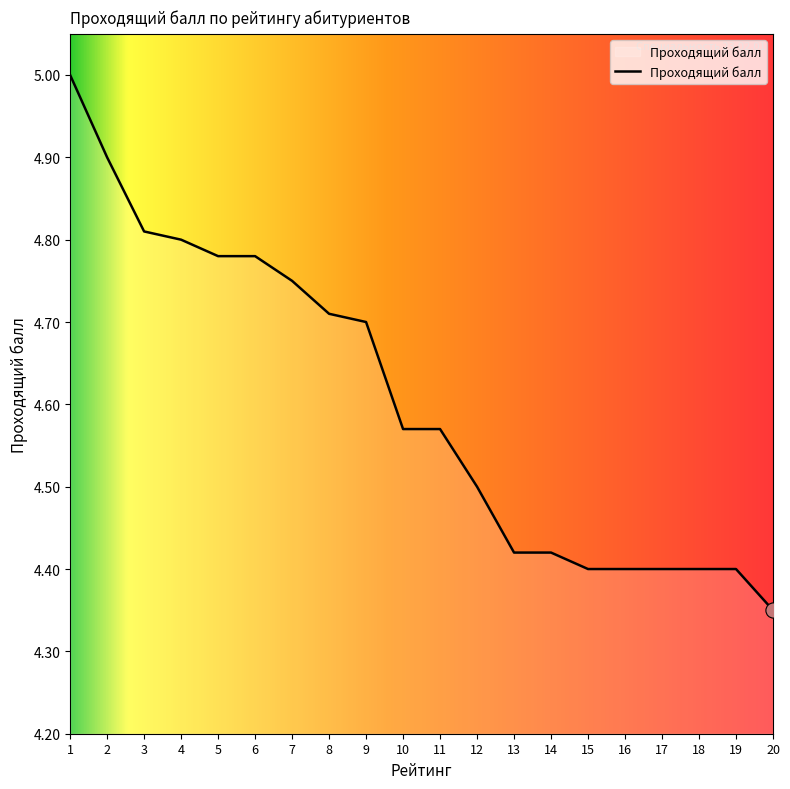

Between 17 and 14, which is larger?

14